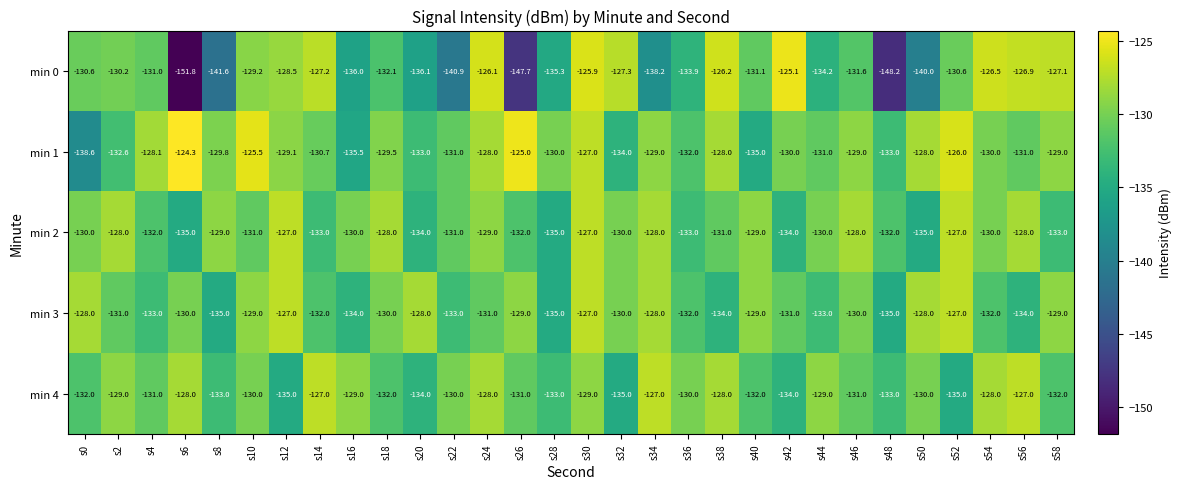

What is the greatest value displayed?

-124.3